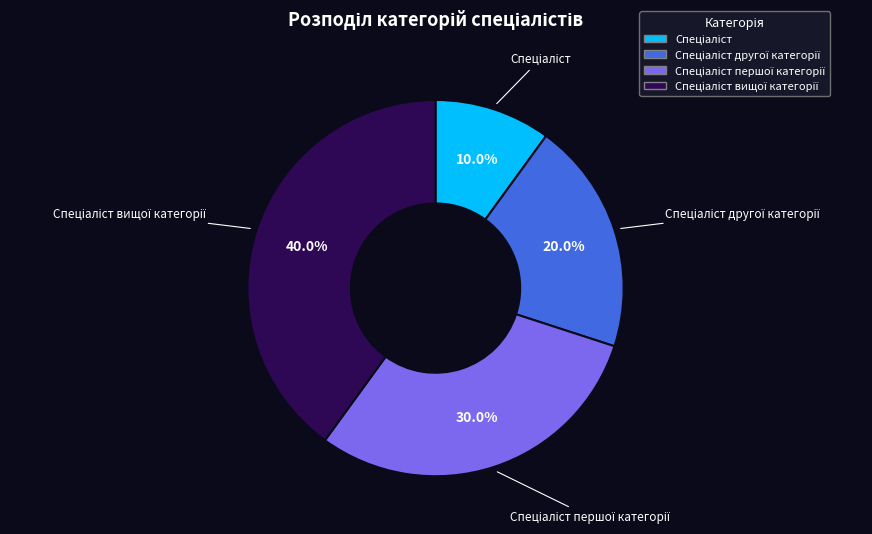

Is there any slice that represents more than half of the pie?

No